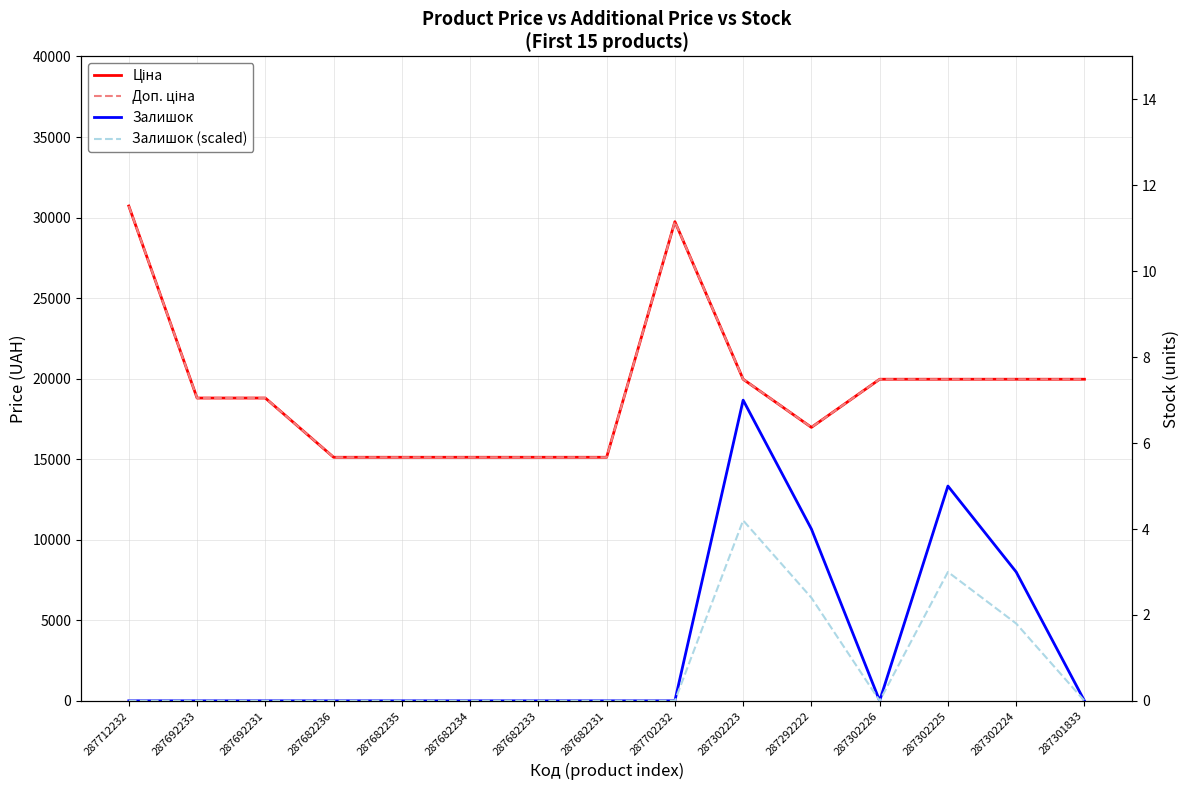

Which category has the lowest value in the Залишок series?

287712232